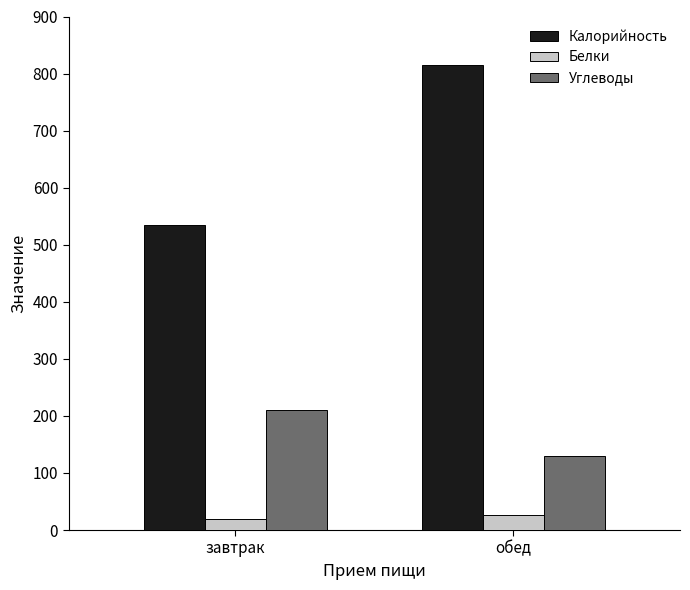

How many categories are shown in the chart?

2